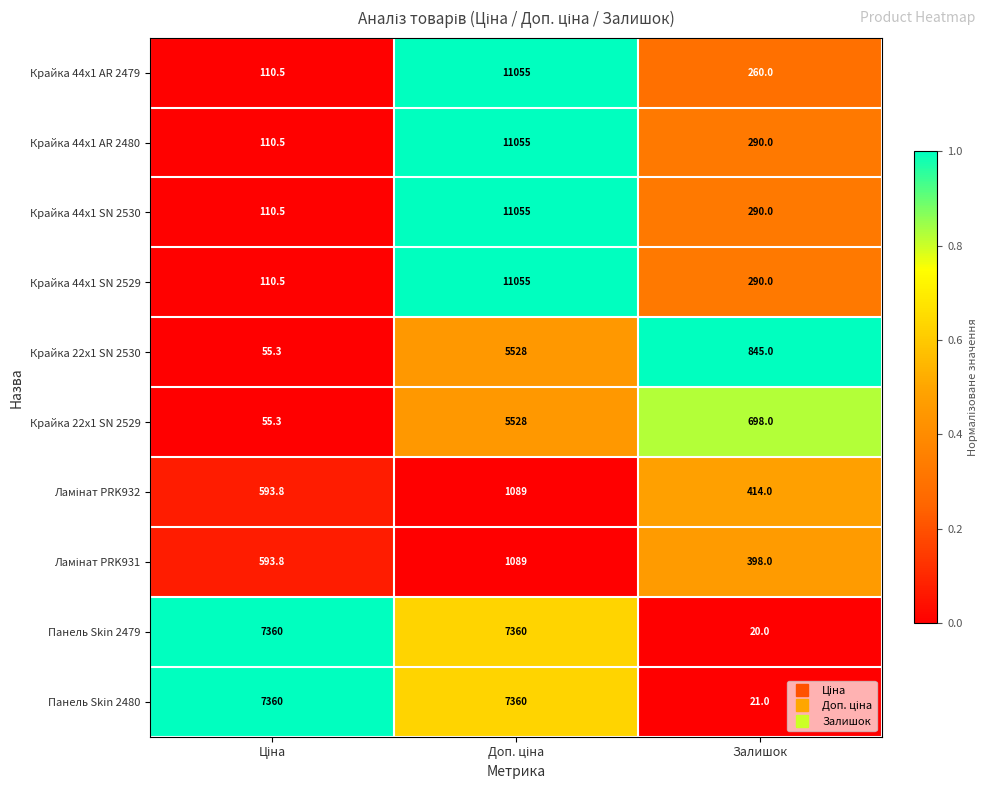

Which series has the largest total across all categories?

Панель Skin 2480